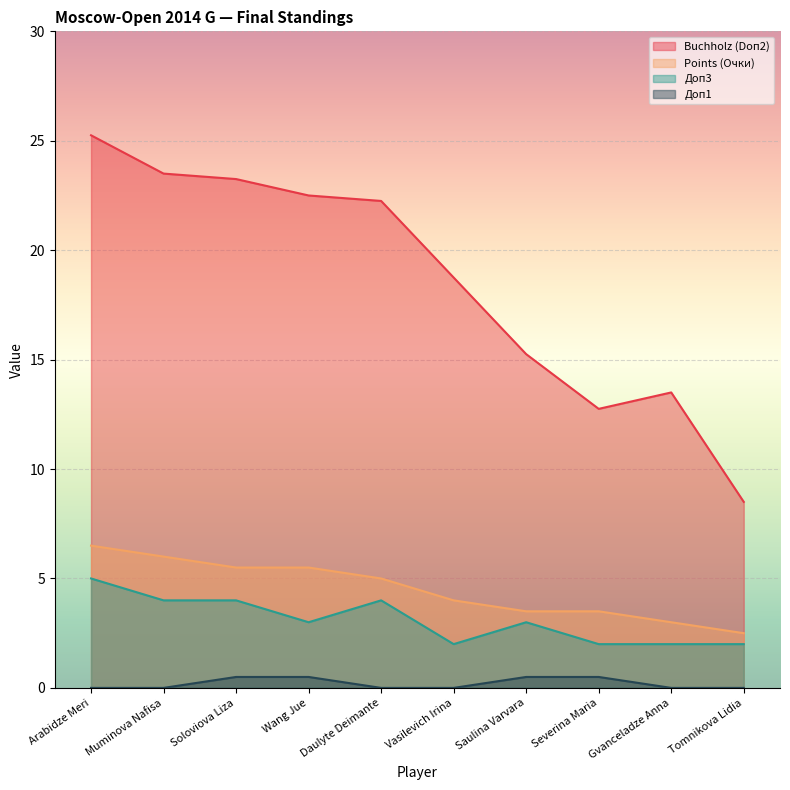

True or false: Buchholz (Doп2) has a value of 8.2 at Gvanceladze Anna.

False